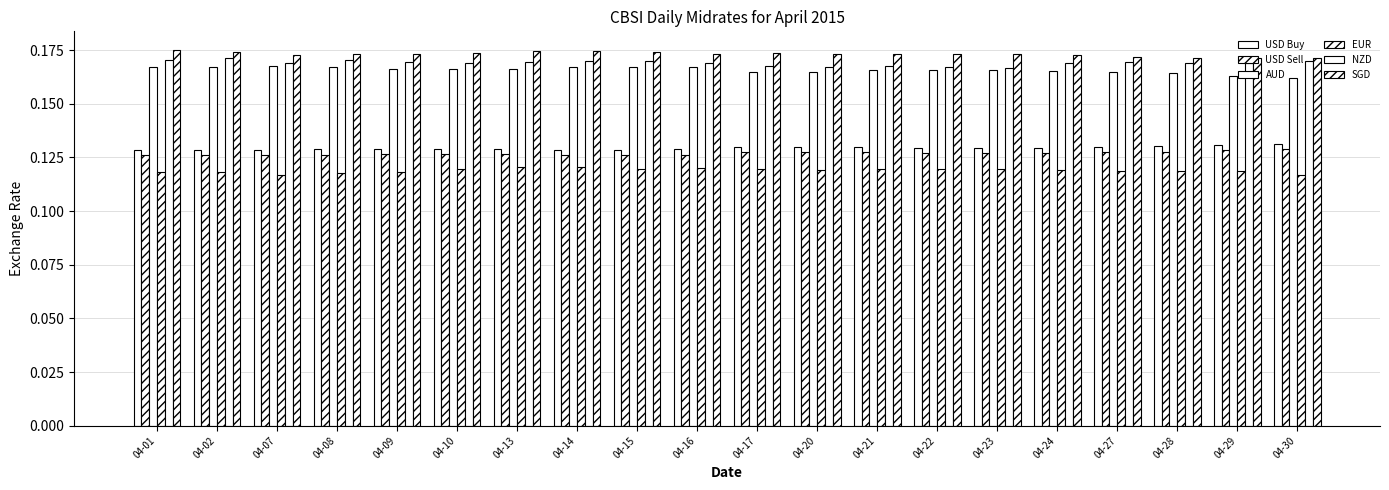

At which label is USD Sell closest to 0?

04-14